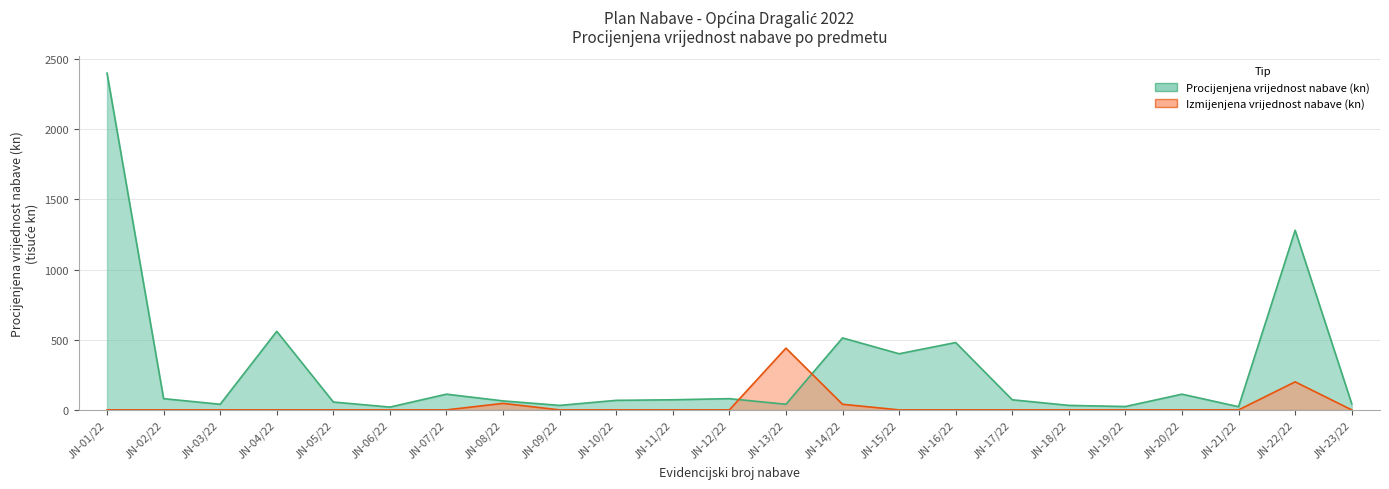

Is the value of Izmijenjena vrijednost nabave (kn) at JN-22/22 greater than the value of Procijenjena vrijednost nabave (kn) at JN-05/22?

Yes